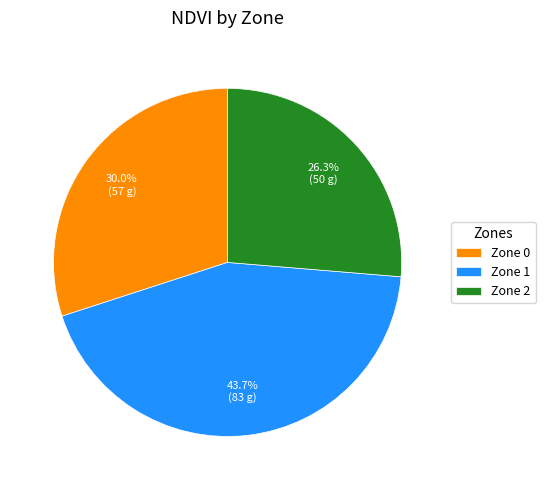

How many slices are in this pie chart?

3